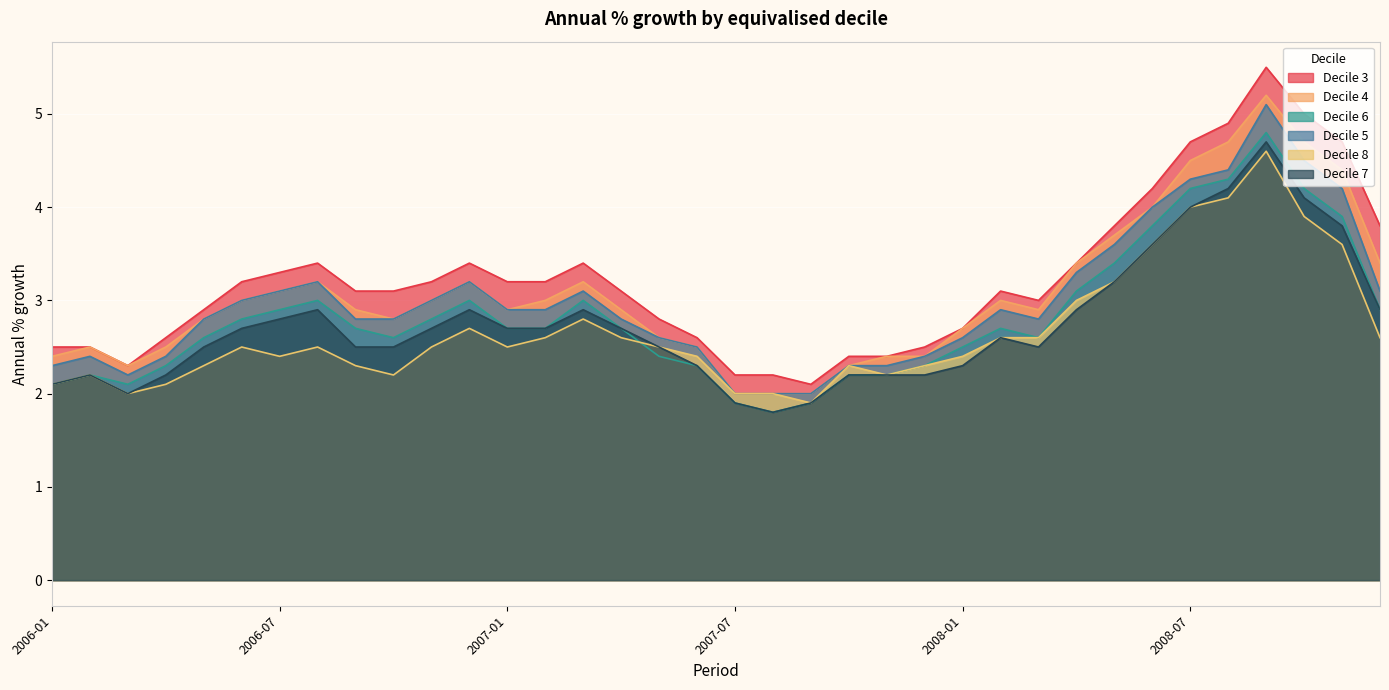

What is the minimum value shown in the chart?

1.8